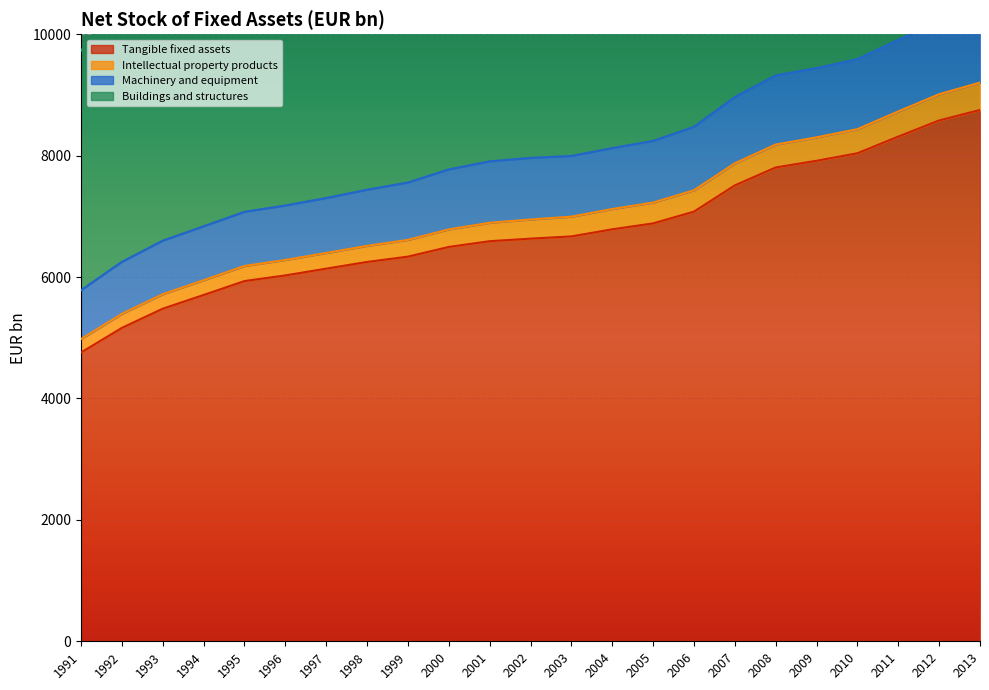

Is it true that Tangible fixed assets equals 5014.4 at 2009?

False